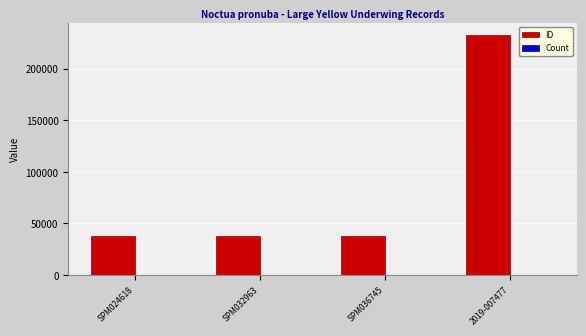

True or false: ID has a value of 60440 at SPM032963.

False